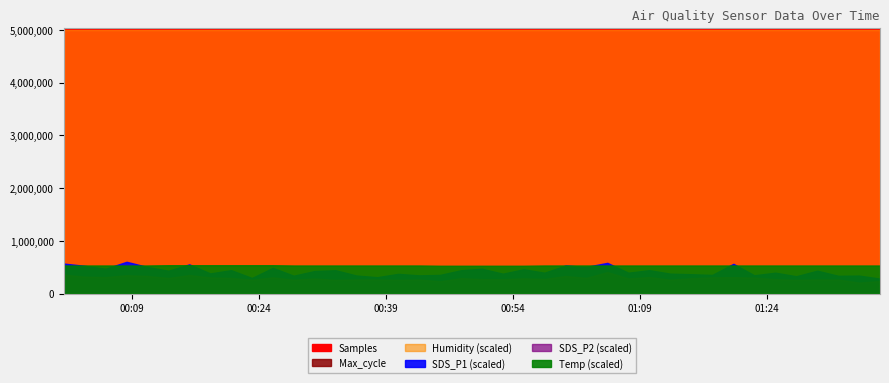

What is the label of the 15th point from the left?

2023/11/20 00:35:31